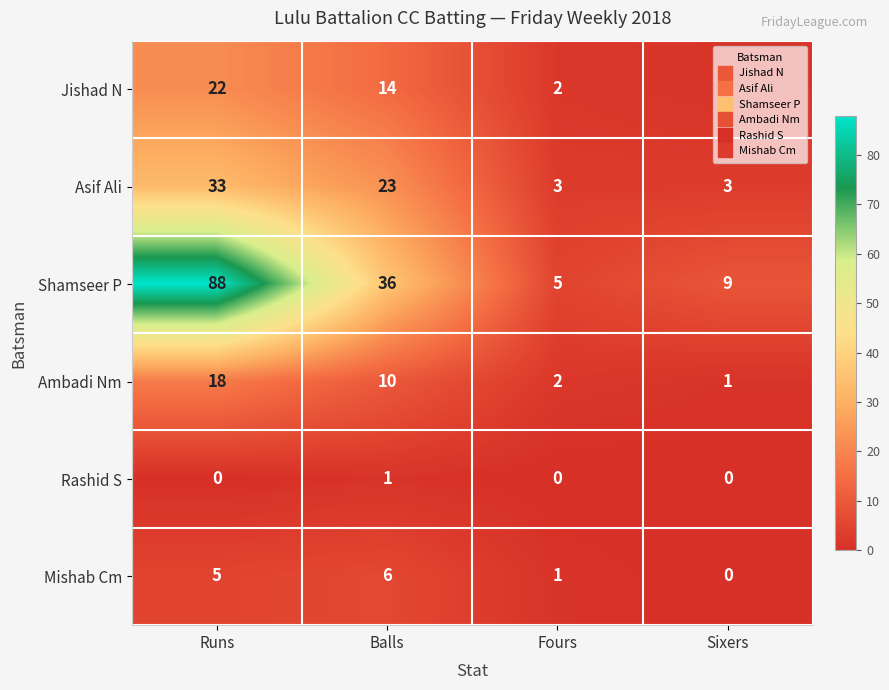

What is the maximum value for Shamseer P?

88